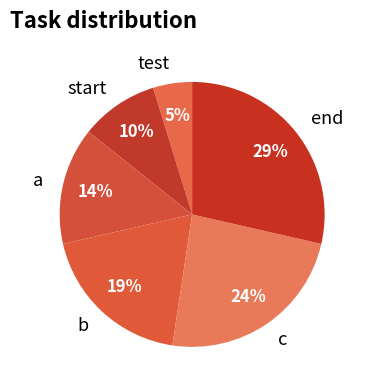

To the nearest percent, what portion does c represent?

24%